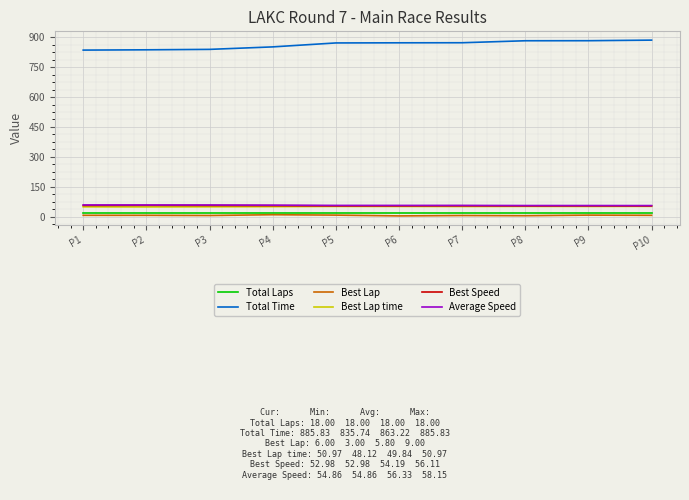

True or false: Best Lap time has a value of 48.1 at P2.

True